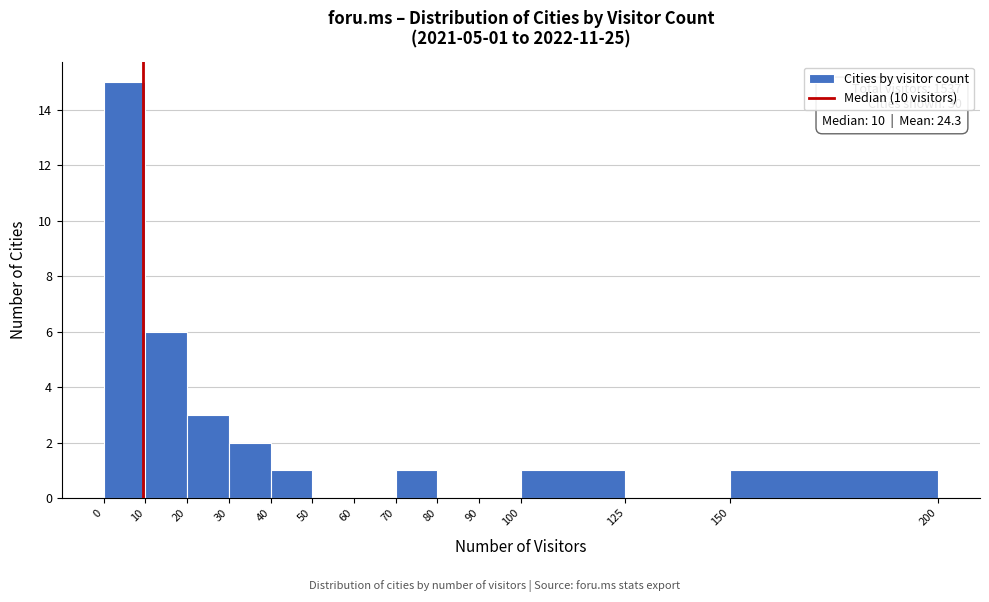

Over which range of the x-axis is the bar tallest?

0 to 10